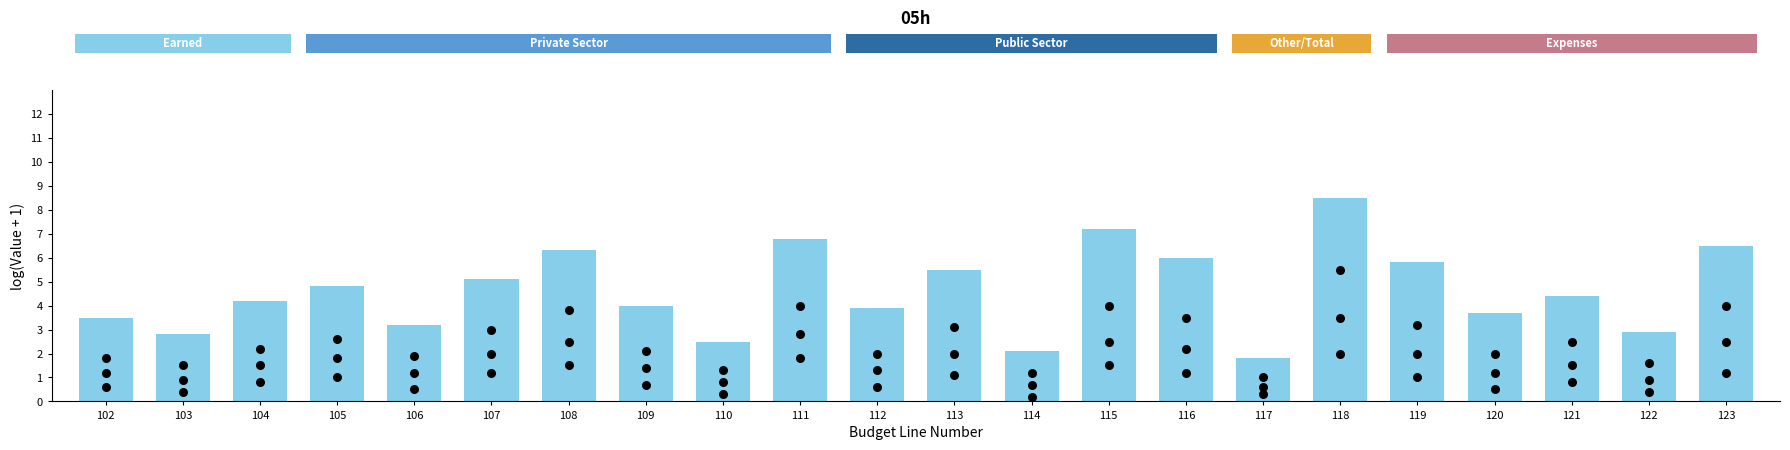

Between 106 and 120, which is larger?

120